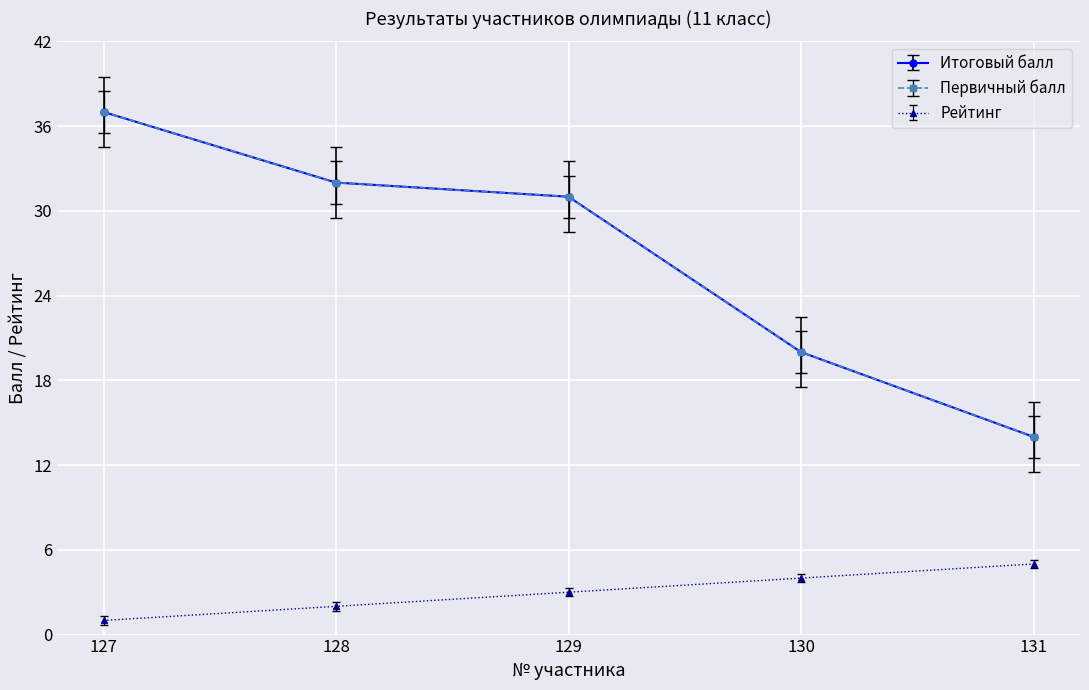

At which label is Рейтинг closest to 3?

129